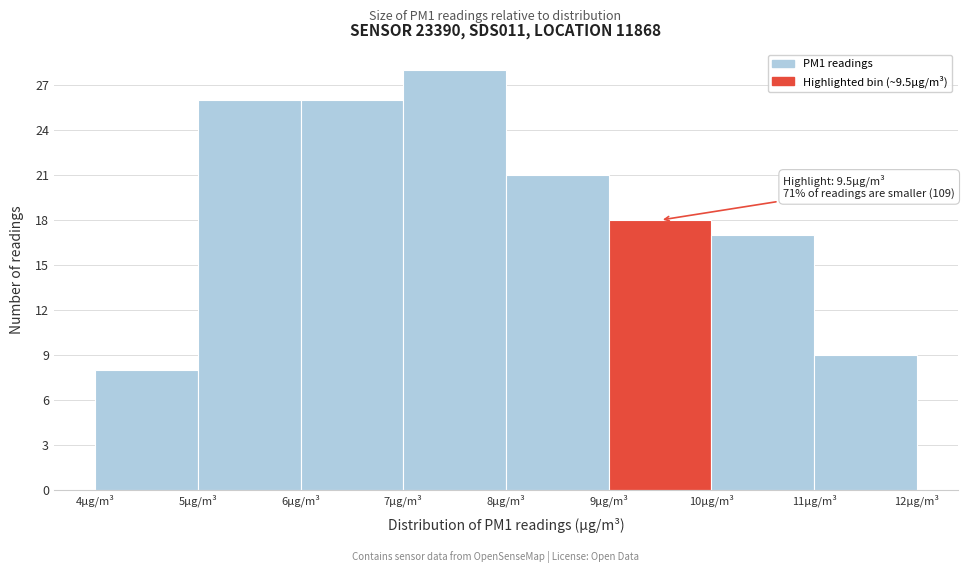

Which range on the x-axis has the tallest bar?

7 to 8